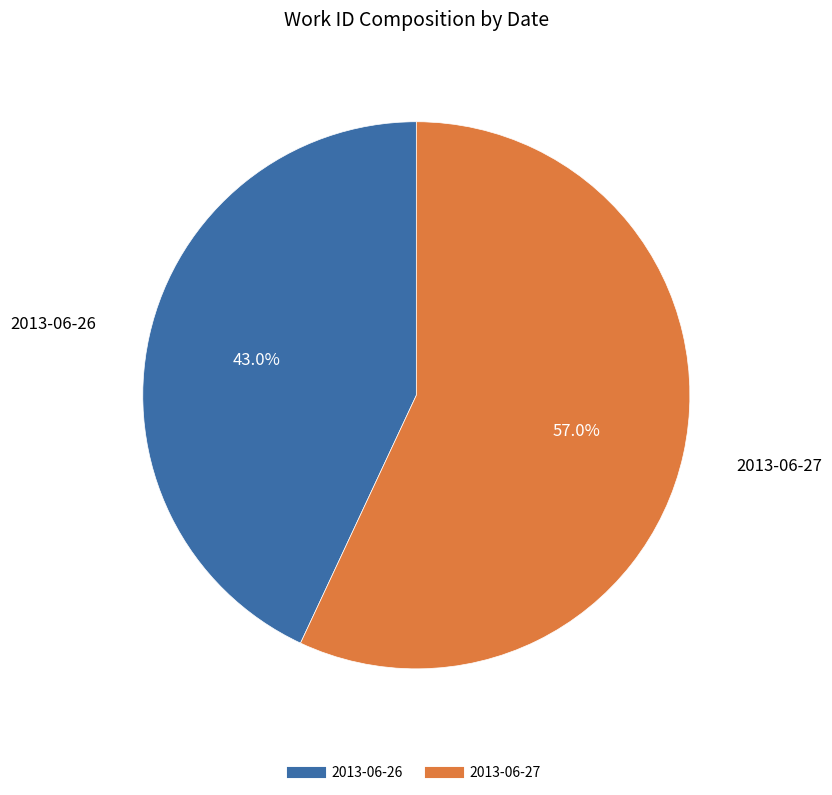

To the nearest percent, what is the combined percentage of 2013-06-27 and 2013-06-26?

100%